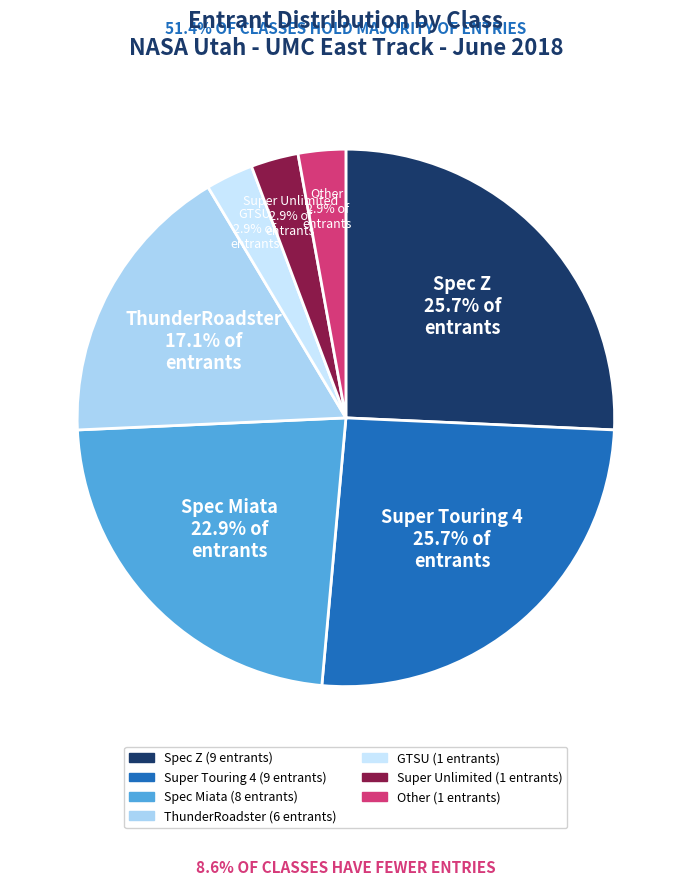

Is it true that Other is 14% of the pie?

False